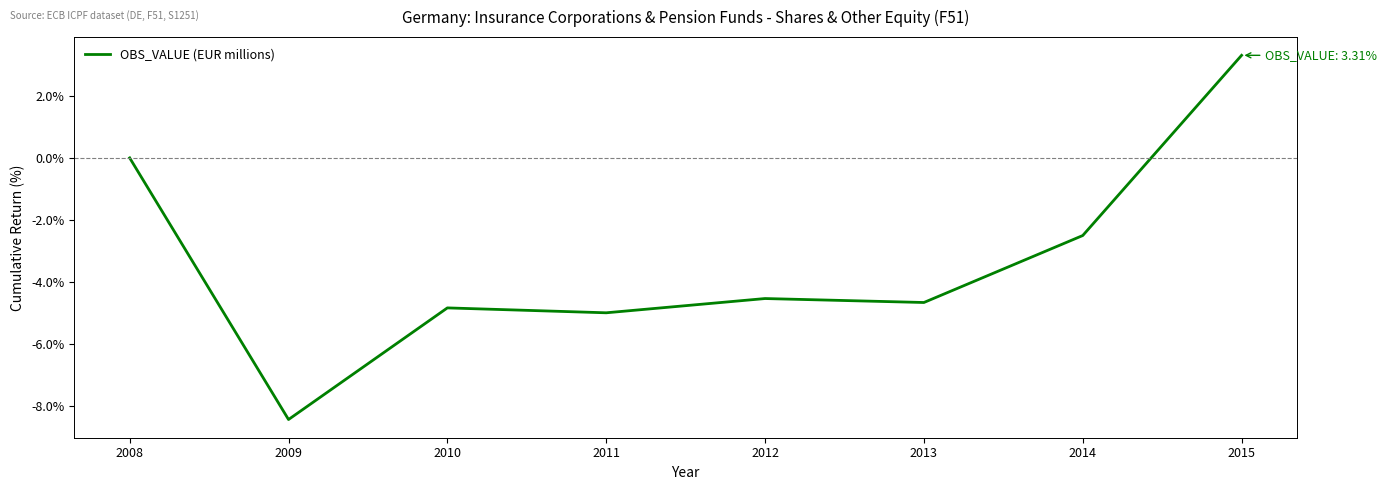

How many distinct data groups are displayed?

1